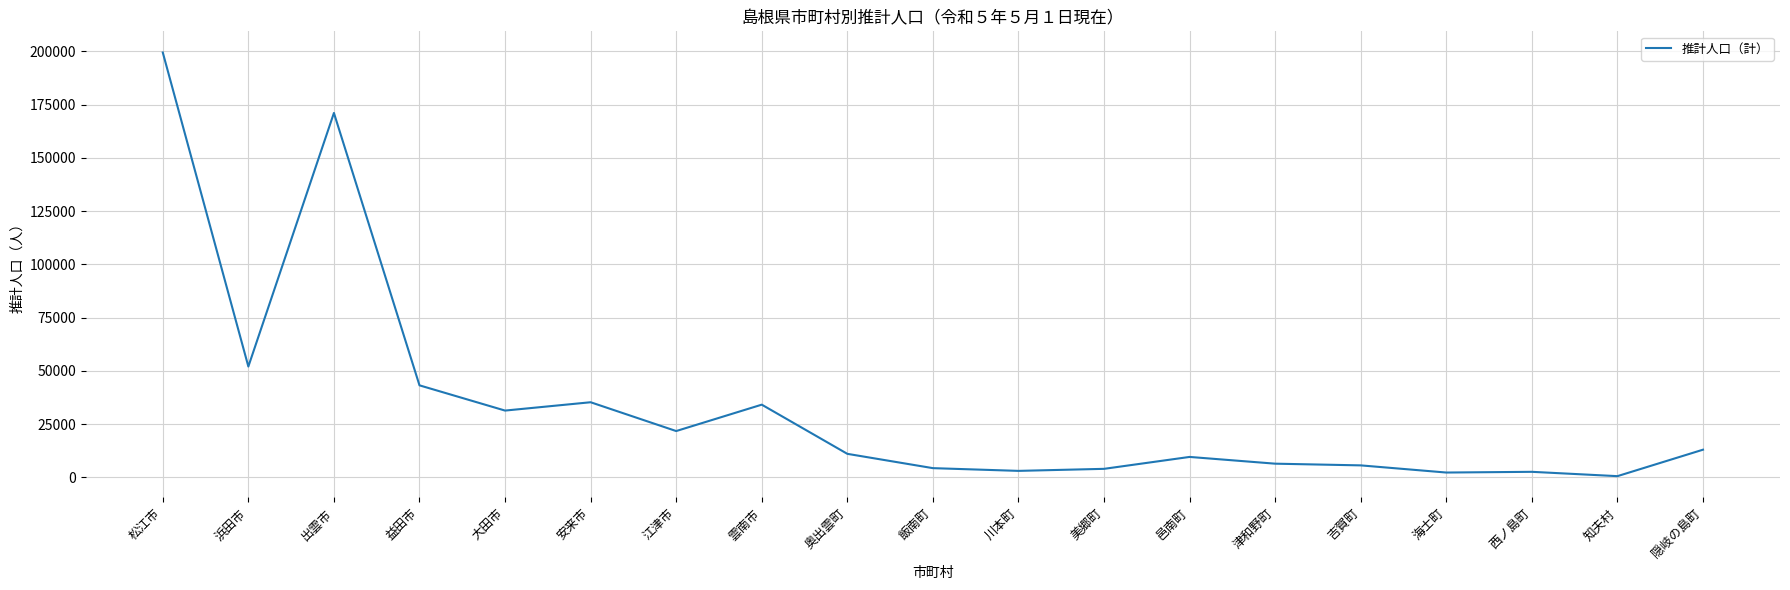

At which category does the chart reach its peak across all series?

松江市